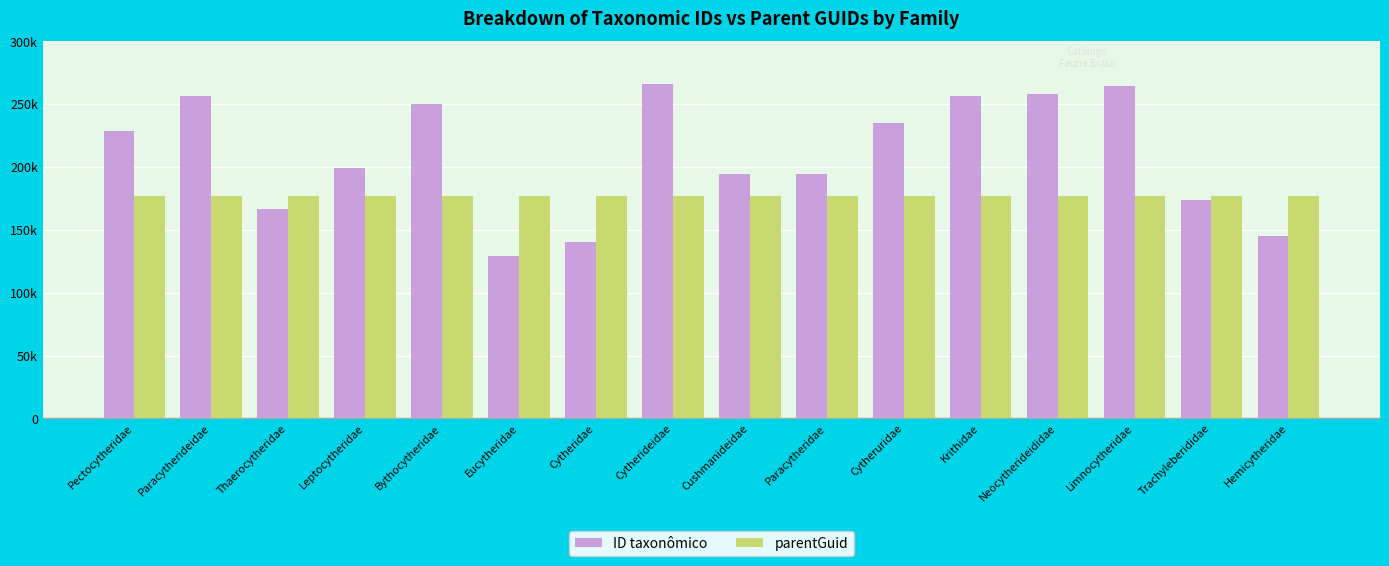

At which label does parentGuid reach its peak?

Pectocytheridae